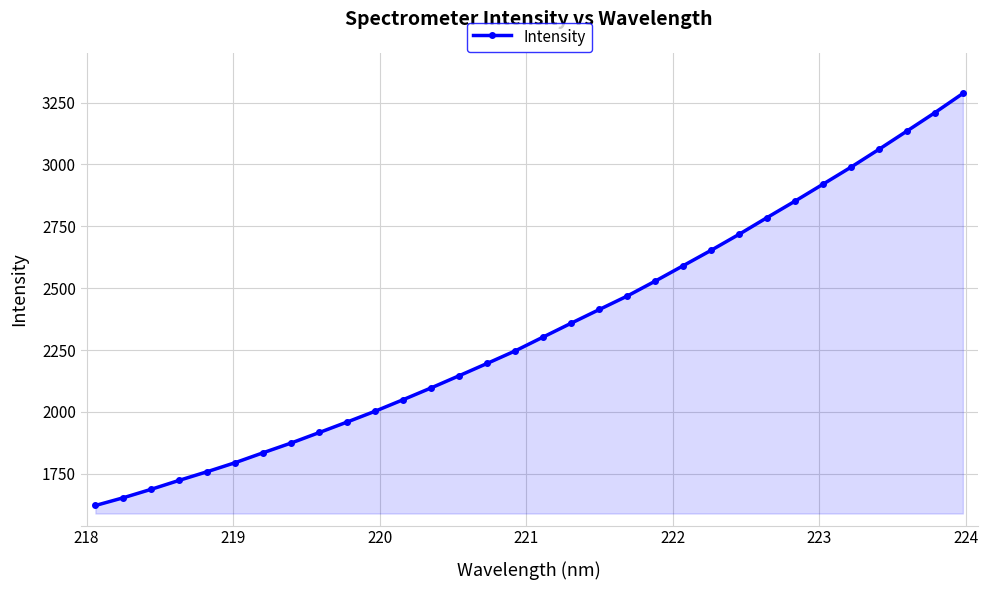

What is the difference between the second highest and minimum values?

1587.3